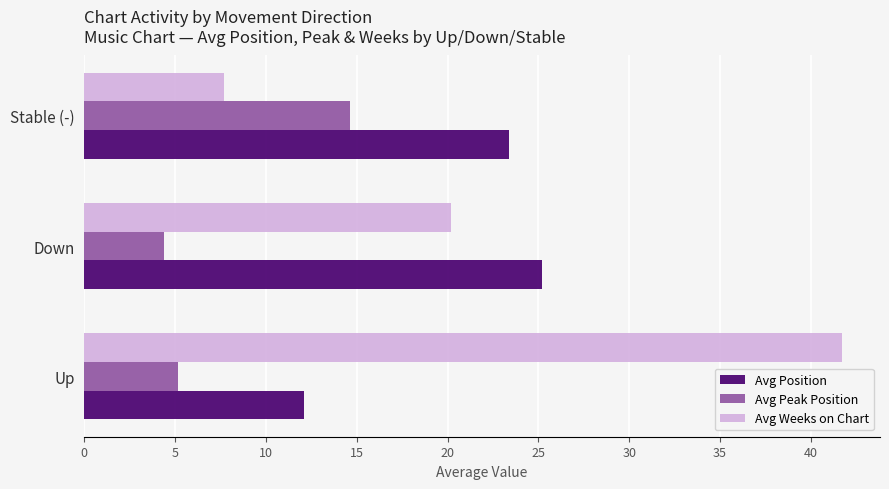

List the series in order of their peak value, highest first.

Avg Weeks on Chart, Avg Position, Avg Peak Position